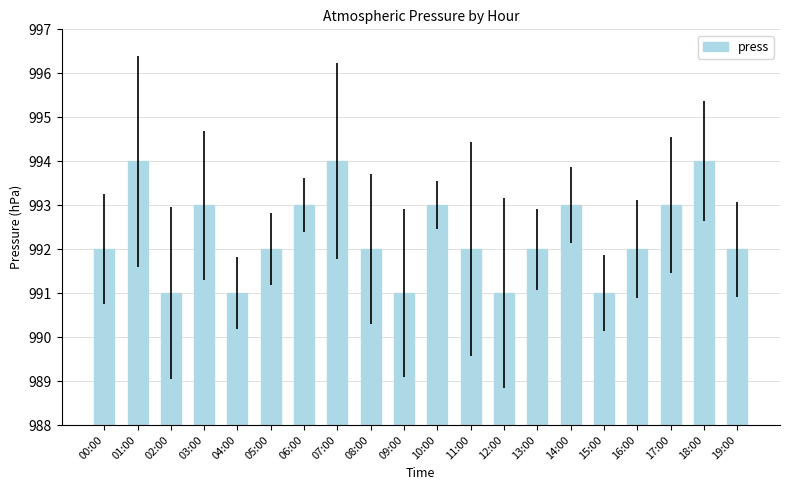

At which category does the chart reach its peak across all series?

01:00